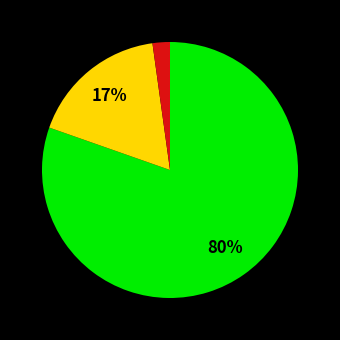

To the nearest percent, what is the average slice percentage?

33%